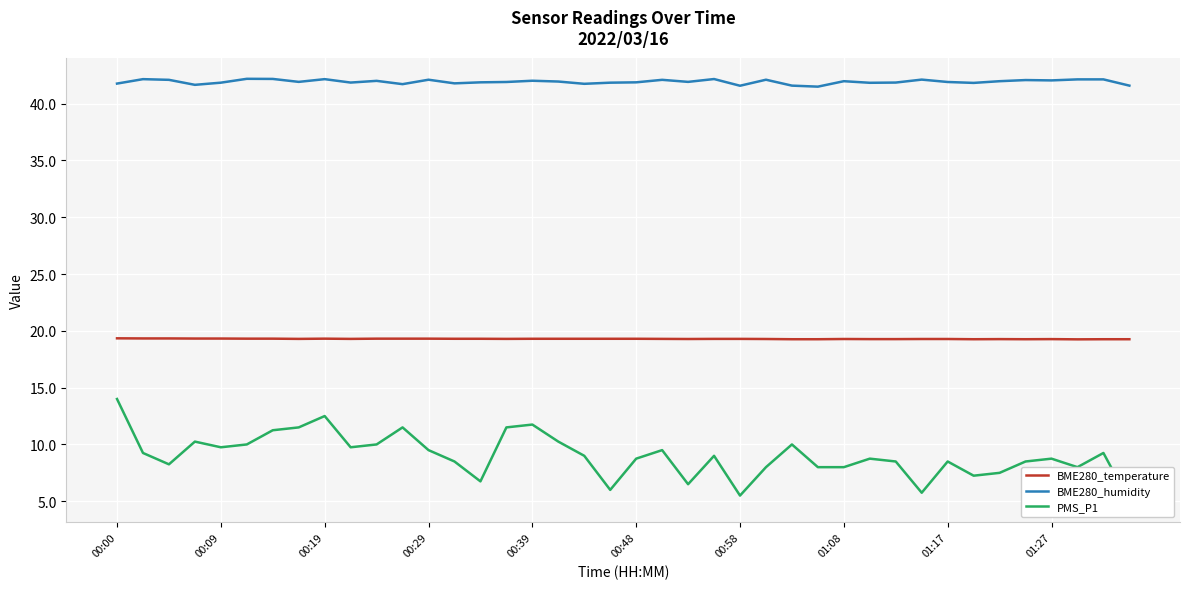

What is the minimum value for BME280_humidity?

41.5